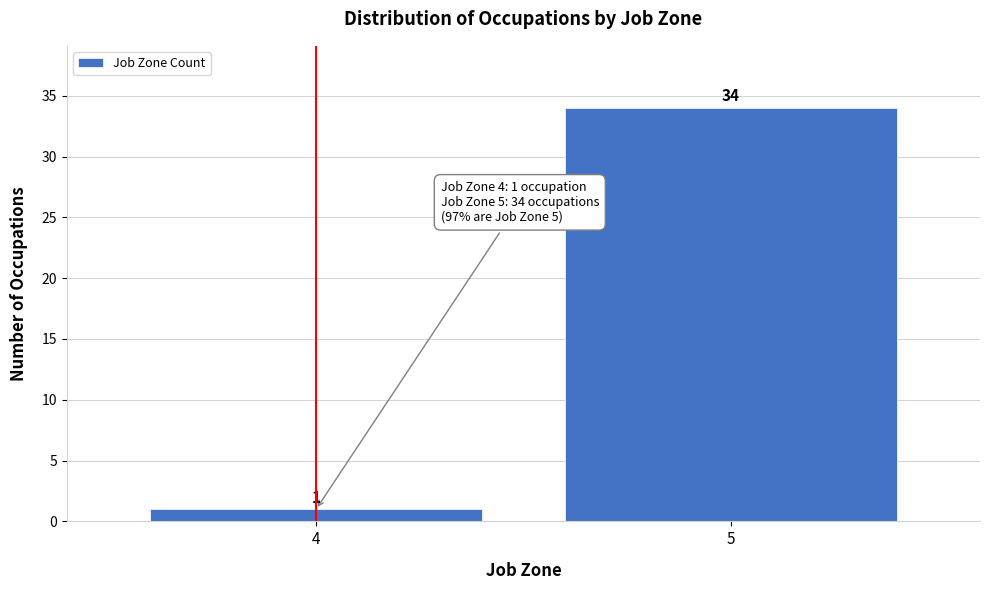

Reading right to left, list all the values displayed in this chart.

34	1